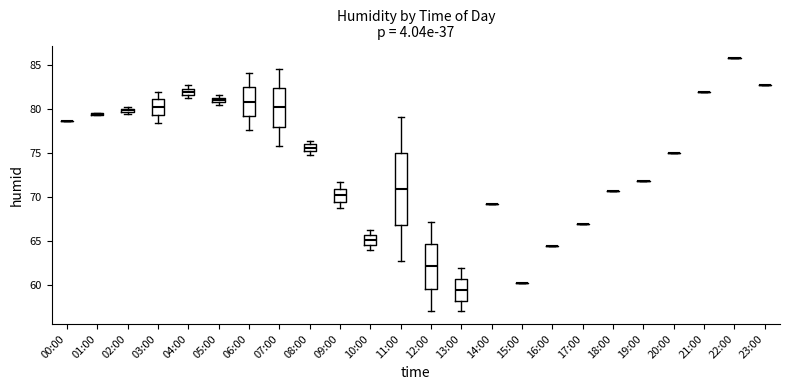

Which box is the tallest, from its lower edge to its upper edge?

11:00